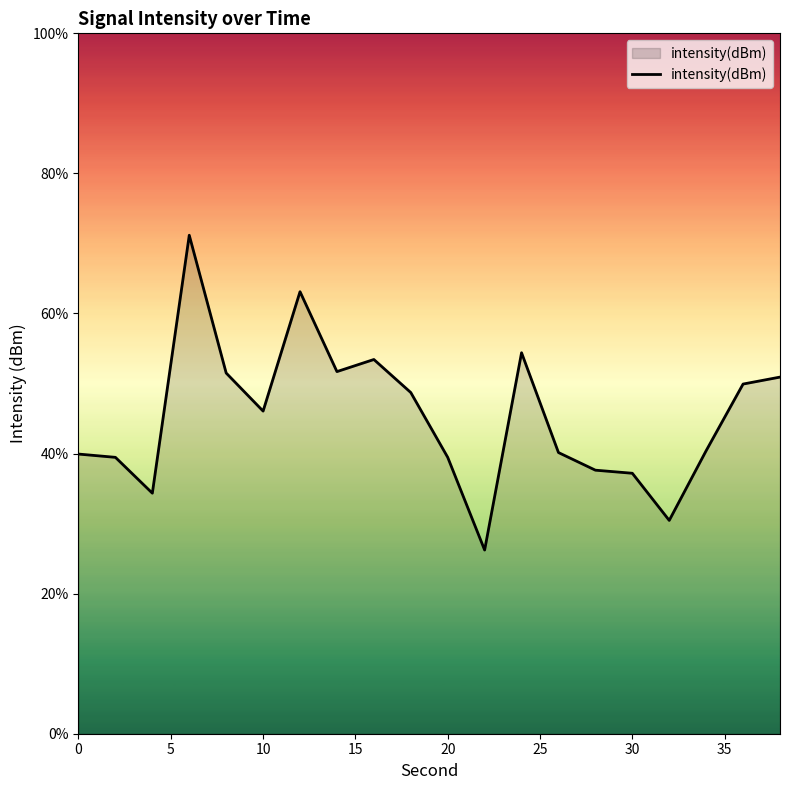

What is the minimum value shown in the chart?

26.2